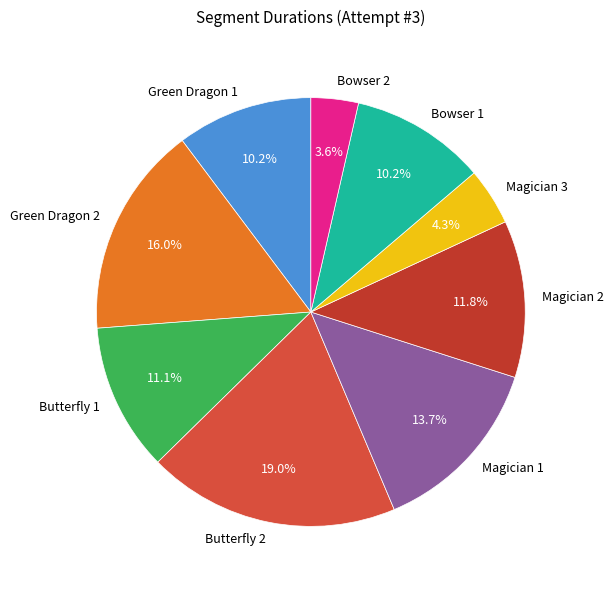

Is Magician 1 the majority of the pie?

No